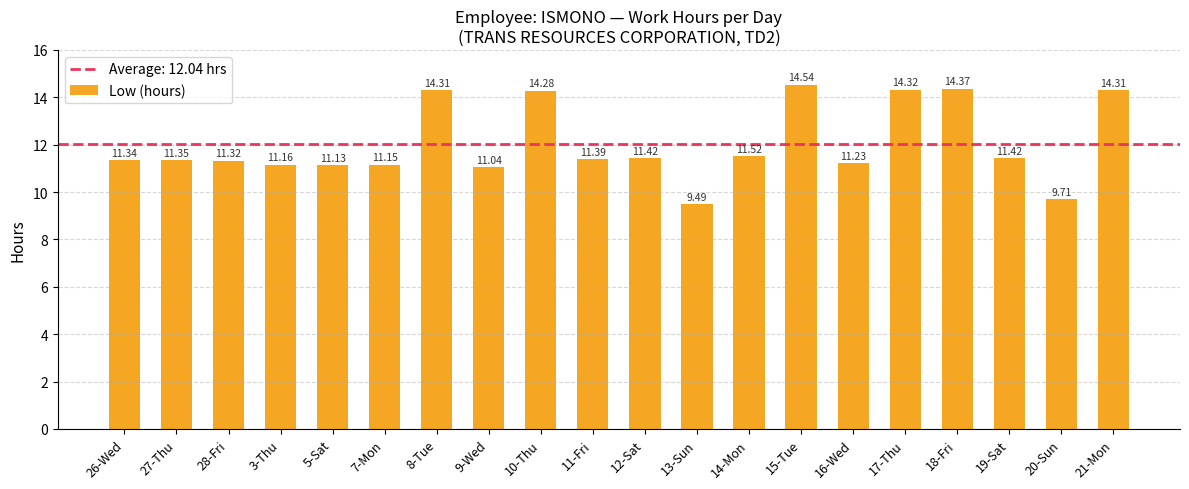

What is the difference between the second highest and minimum values?

4.9